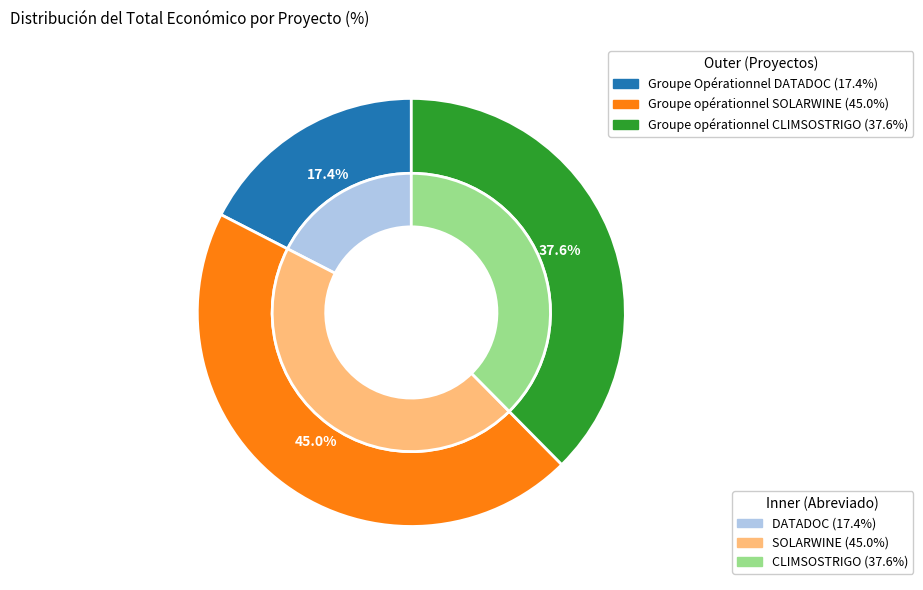

The CLIMSOSTRIGO slice represents 24% of the pie. True or false?

False